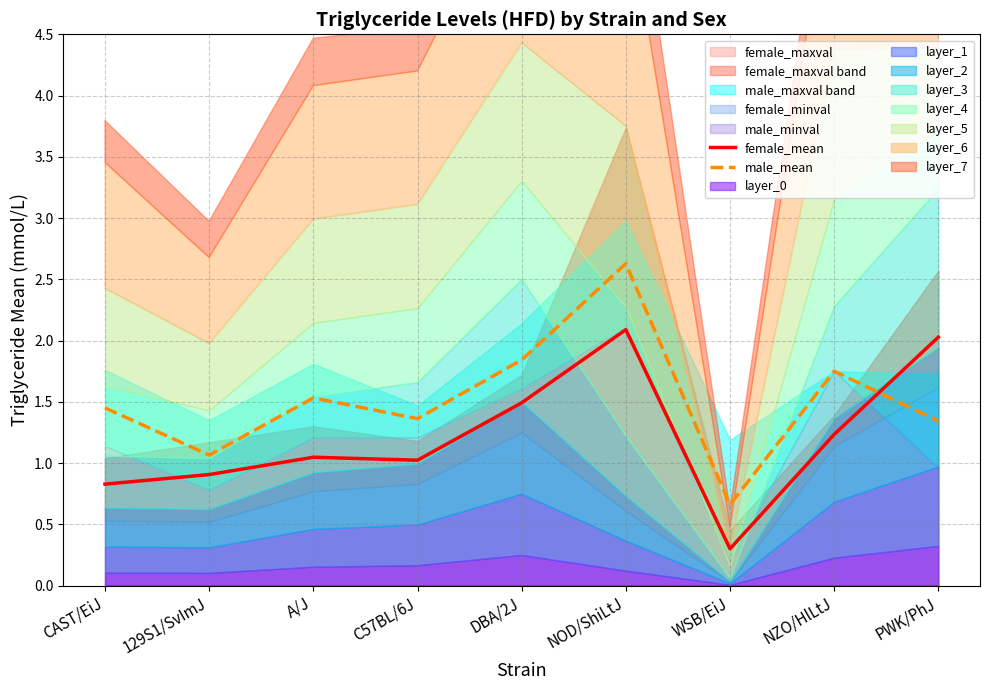

How many intersections are there between female_mean and male_mean?

1